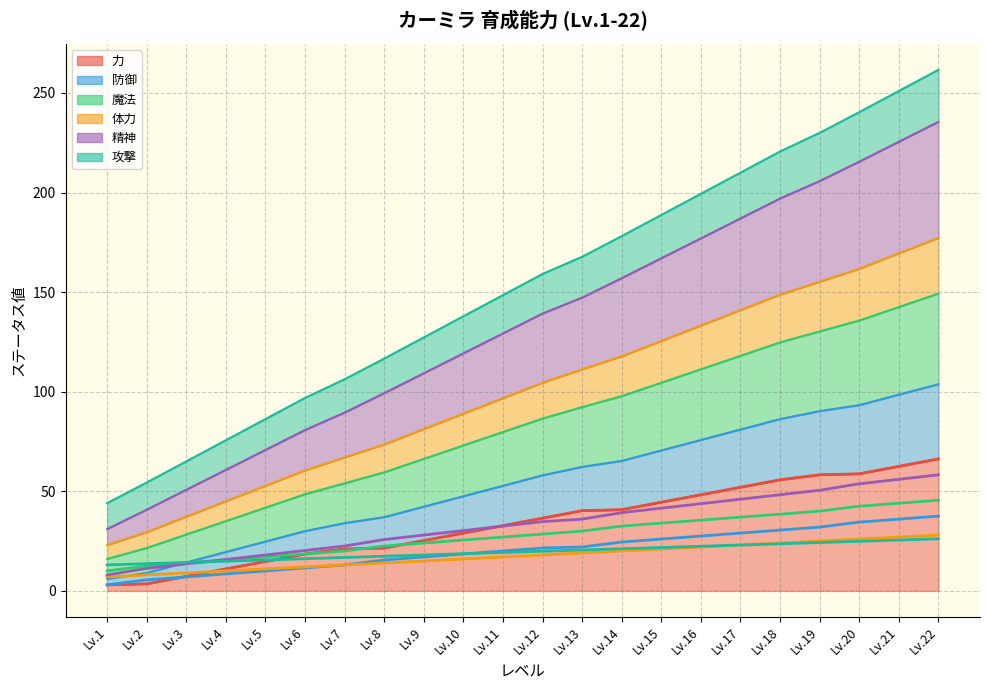

At which label is 力 closest to 34?

Lv.11